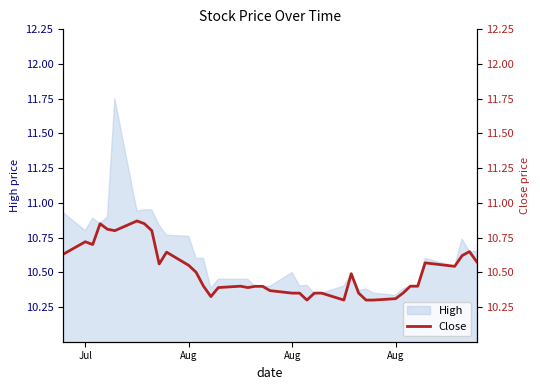

What is the ratio of the value at 23 to the value at 25?

1.0